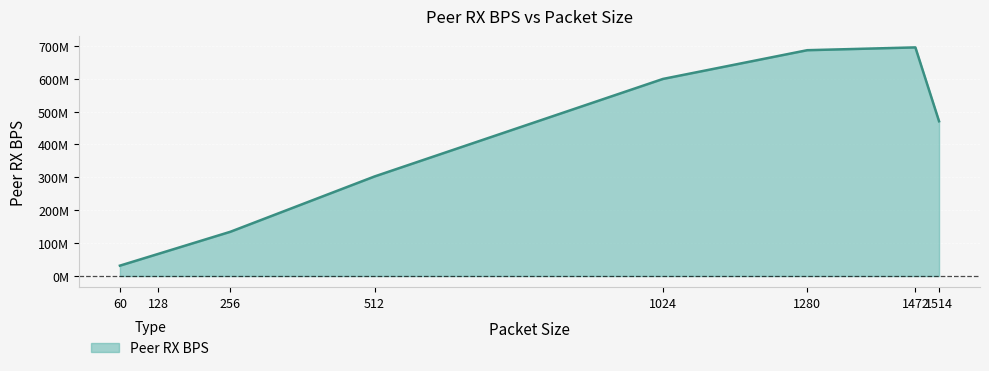

What is the change in value from 1024 to 1280?

+87348429